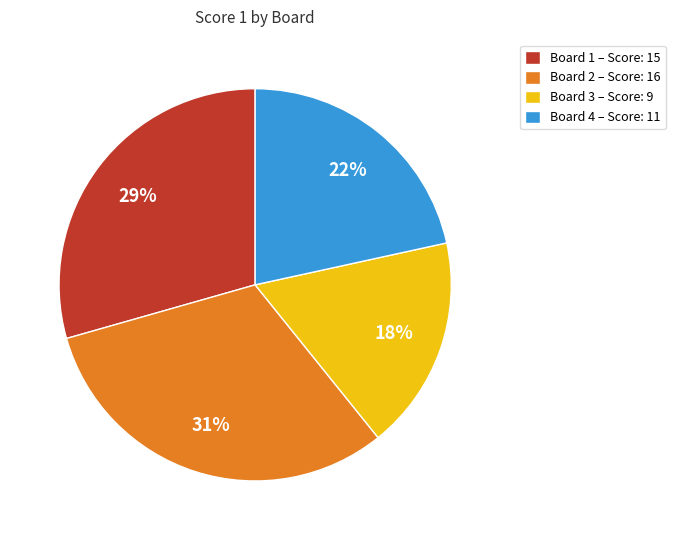

Between Board 3 and Board 4, which is larger?

Board 4